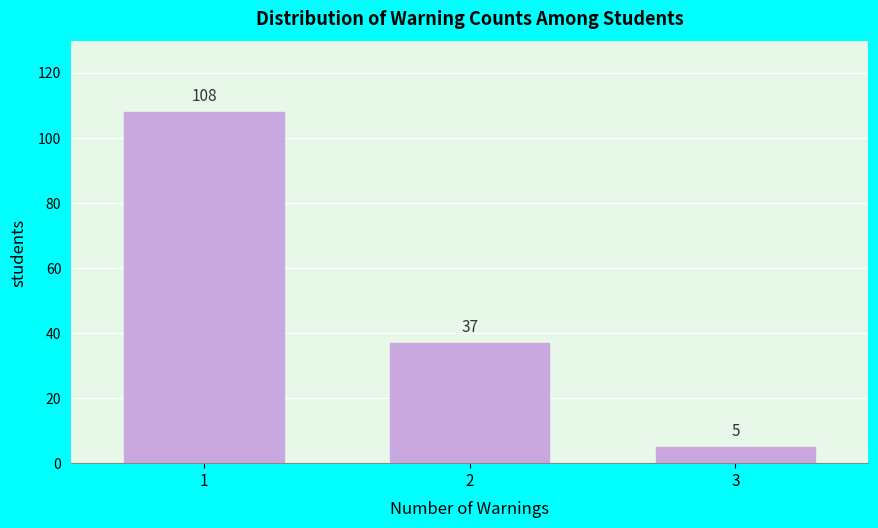

Reading left to right, list all the values displayed in this chart.

1=108	2=37	3=5